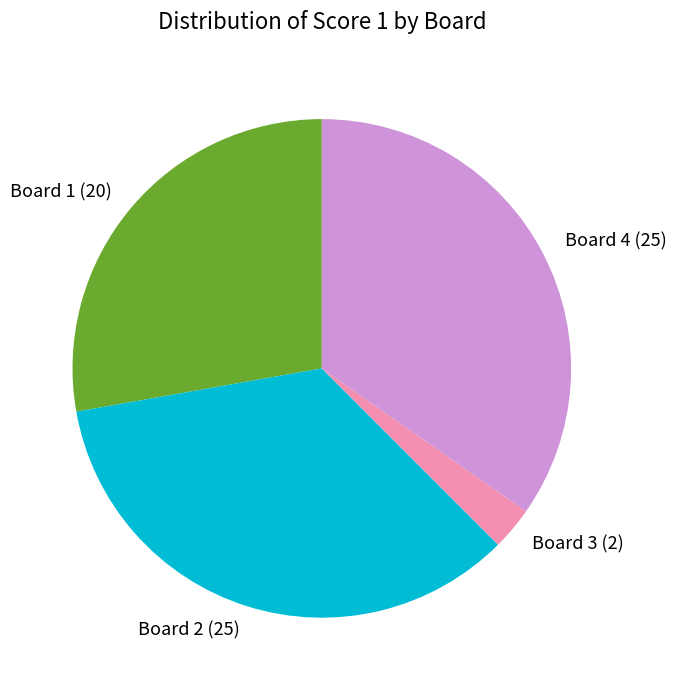

True or false: Board 1 accounts for 28% of the total.

True